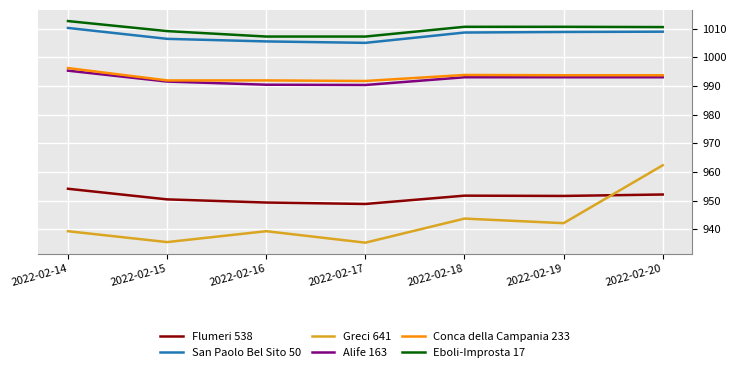

Which series has the widest spread of values?

Greci 641